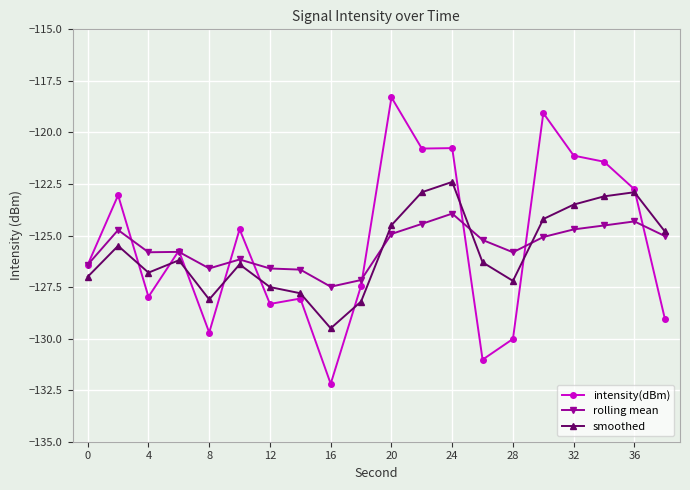

List the series in order of their peak value, lowest first.

rolling mean, smoothed, intensity(dBm)